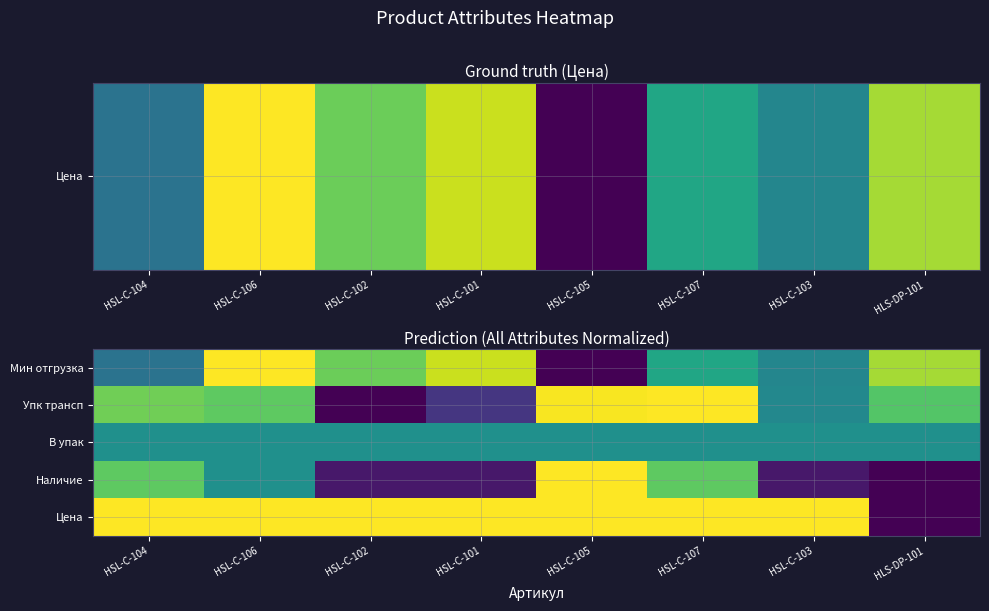

Reading right to left, extract all data points from this chart.

Мин отгрузка: HLS-DP-101=0.9	HSL-C-103=0.5	HSL-C-107=0.6	HSL-C-105=0.0	HSL-C-101=0.9	HSL-C-102=0.8	HSL-C-106=1.0	HSL-C-104=0.4
Упк трансп: HLS-DP-101=0.7	HSL-C-103=0.5	HSL-C-107=1.0	HSL-C-105=1.0	HSL-C-101=0.2	HSL-C-102=0.0	HSL-C-106=0.8	HSL-C-104=0.8
В упак: HLS-DP-101=0.5	HSL-C-103=0.5	HSL-C-107=0.5	HSL-C-105=0.5	HSL-C-101=0.5	HSL-C-102=0.5	HSL-C-106=0.5	HSL-C-104=0.5
Наличие: HLS-DP-101=0.0	HSL-C-103=0.1	HSL-C-107=0.8	HSL-C-105=1.0	HSL-C-101=0.1	HSL-C-102=0.1	HSL-C-106=0.5	HSL-C-104=0.8
Цена: HLS-DP-101=0.0	HSL-C-103=1.0	HSL-C-107=1.0	HSL-C-105=1.0	HSL-C-101=1.0	HSL-C-102=1.0	HSL-C-106=1.0	HSL-C-104=1.0